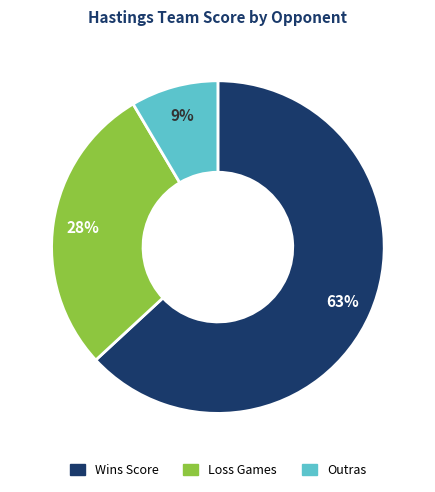

Is there any slice that represents more than half of the pie?

Yes